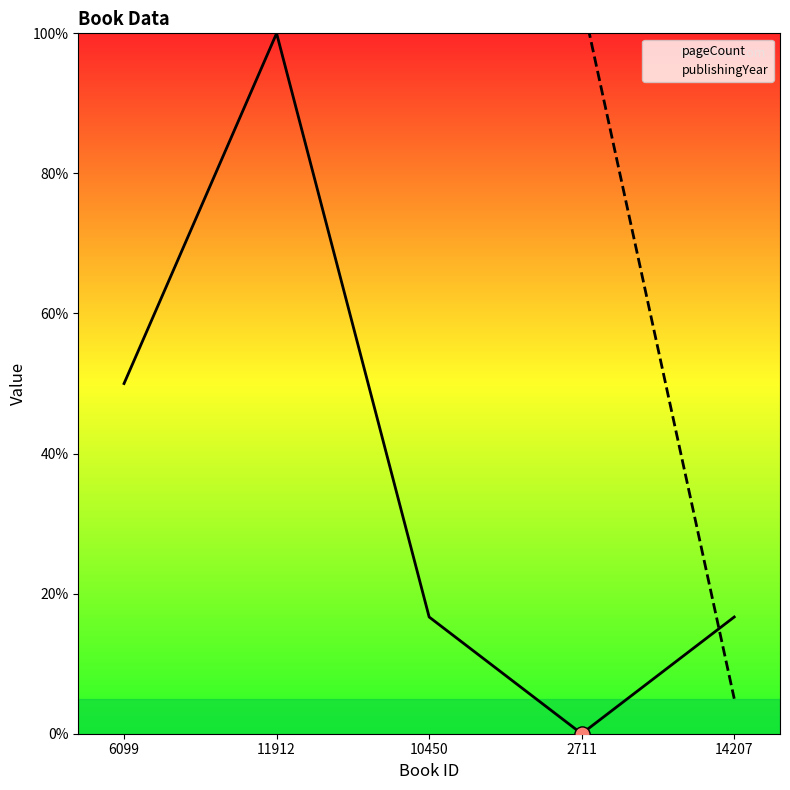

What is the total value across all series at 2711?

105.0